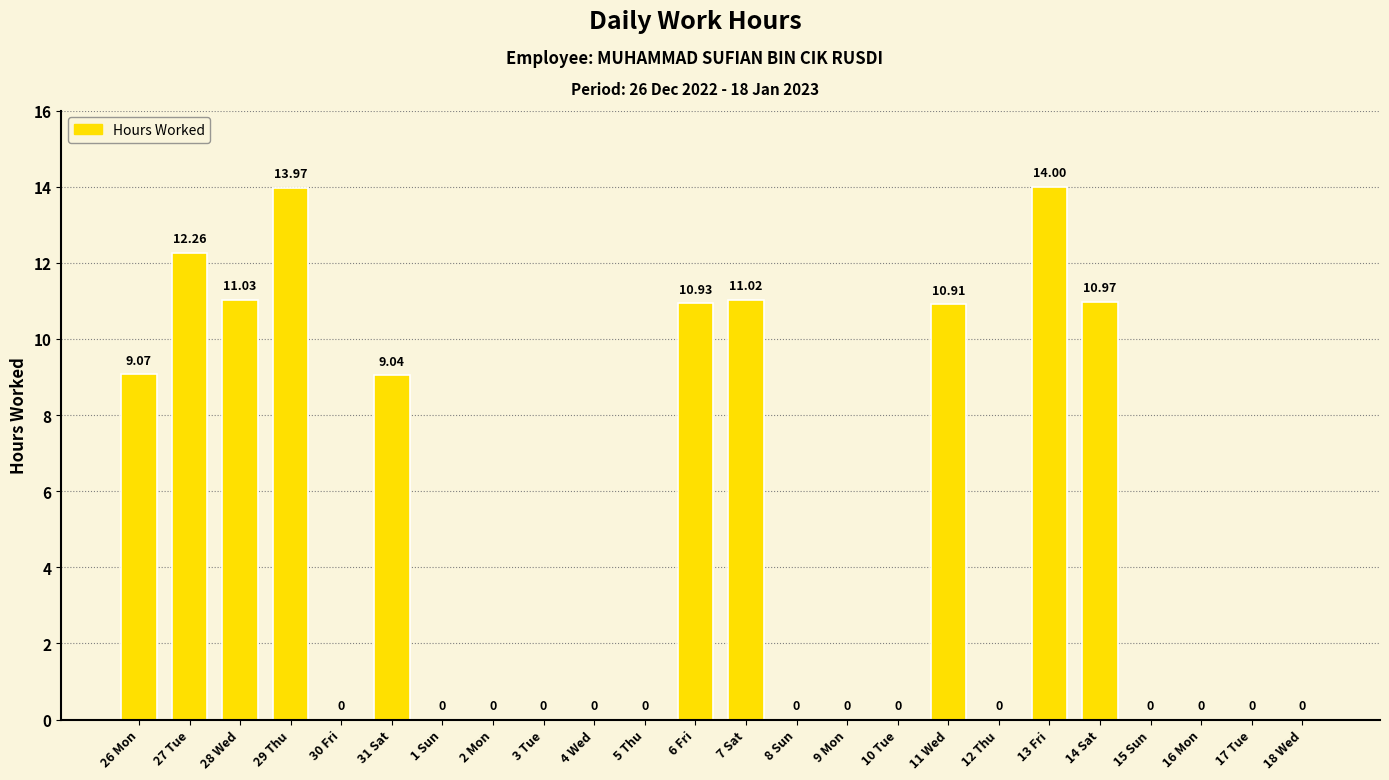

Is it true that the value at 6 Fri is 19.5?

False